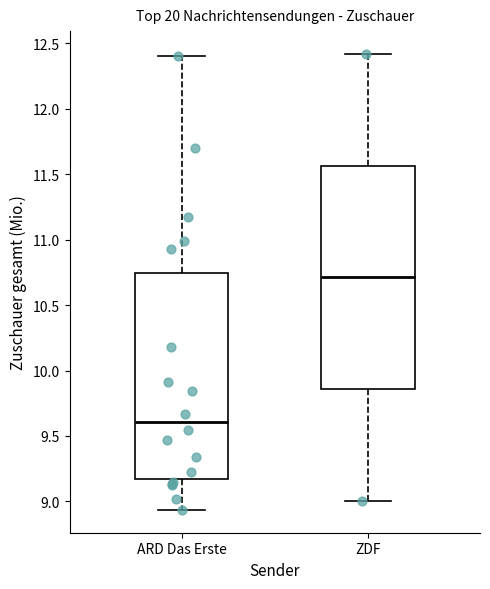

Which box has the lowest median line?

ARD Das Erste